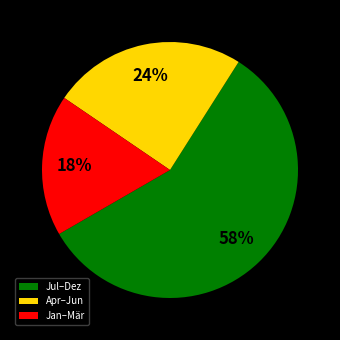

To the nearest percent, what is the difference between the largest and smallest slice percentages?

40%